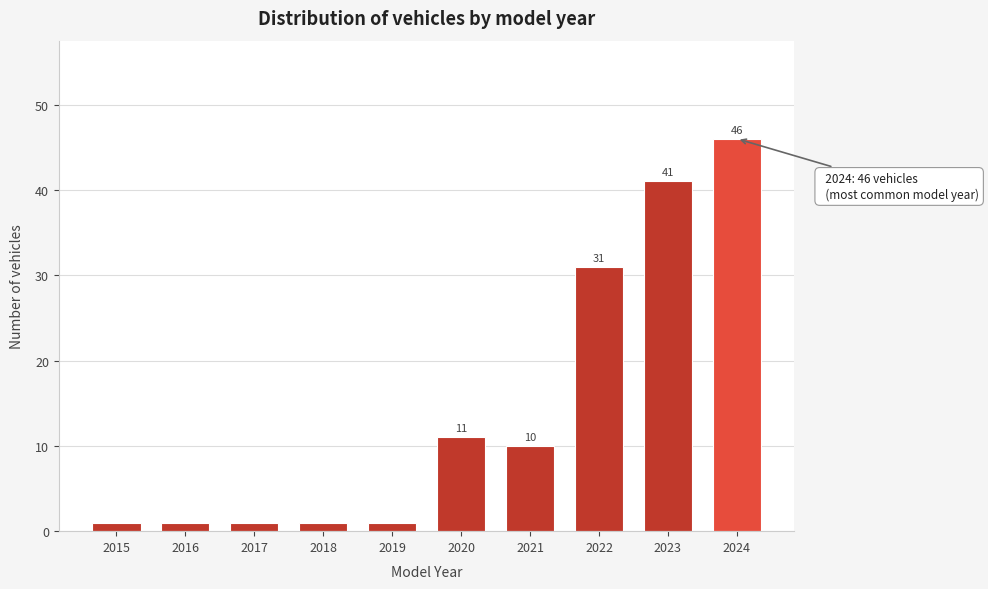

Reading right to left, extract all data points from this chart.

46	41	31	10	11	1	1	1	1	1